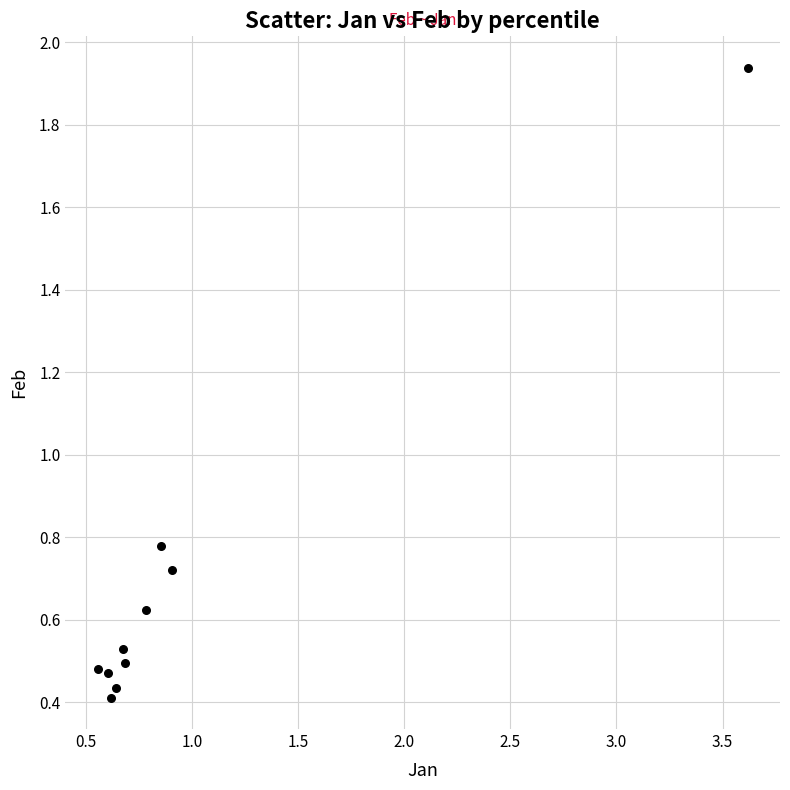

What is the average X value?

1.0